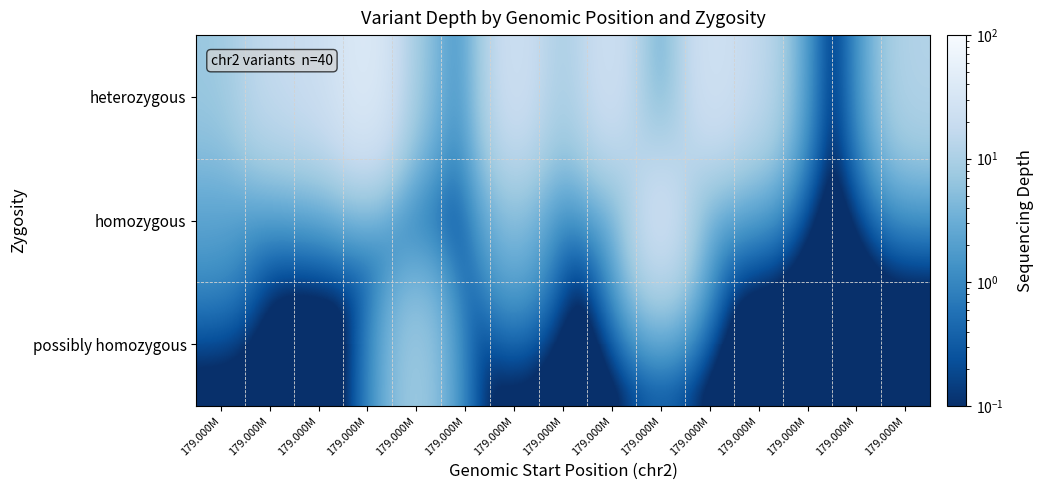

Reading right to left, what are all the values shown in this chart?

heterozygous: 179.000M=11.8	179.000M=0.0	179.000M=0.0	179.000M=16.0	179.000M=26.7	179.000M=0.0	179.000M=25.0	179.000M=8.0	179.000M=25.0	179.000M=0.0	179.000M=6.0	179.000M=41.4	179.000M=20.5	179.000M=17.0	179.000M=7.0
homozygous: 179.000M=0.0	179.000M=0.0	179.000M=0.0	179.000M=0.0	179.000M=0.0	179.000M=27.5	179.000M=0.0	179.000M=0.0	179.000M=4.5	179.000M=0.0	179.000M=0.0	179.000M=0.0	179.000M=0.0	179.000M=0.0	179.000M=2.0
possibly homozygous: 179.000M=0.0	179.000M=0.0	179.000M=0.0	179.000M=0.0	179.000M=0.0	179.000M=0.0	179.000M=0.0	179.000M=0.0	179.000M=0.0	179.000M=0.0	179.000M=8.5	179.000M=0.0	179.000M=0.0	179.000M=0.0	179.000M=0.0